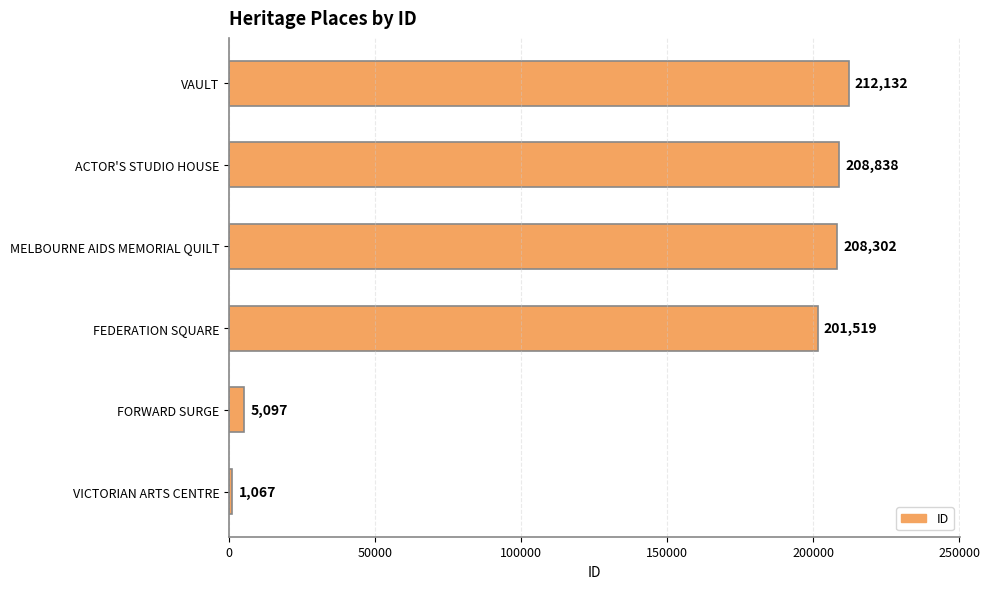

What is the difference between the values at FORWARD SURGE and MELBOURNE AIDS MEMORIAL QUILT?

203205